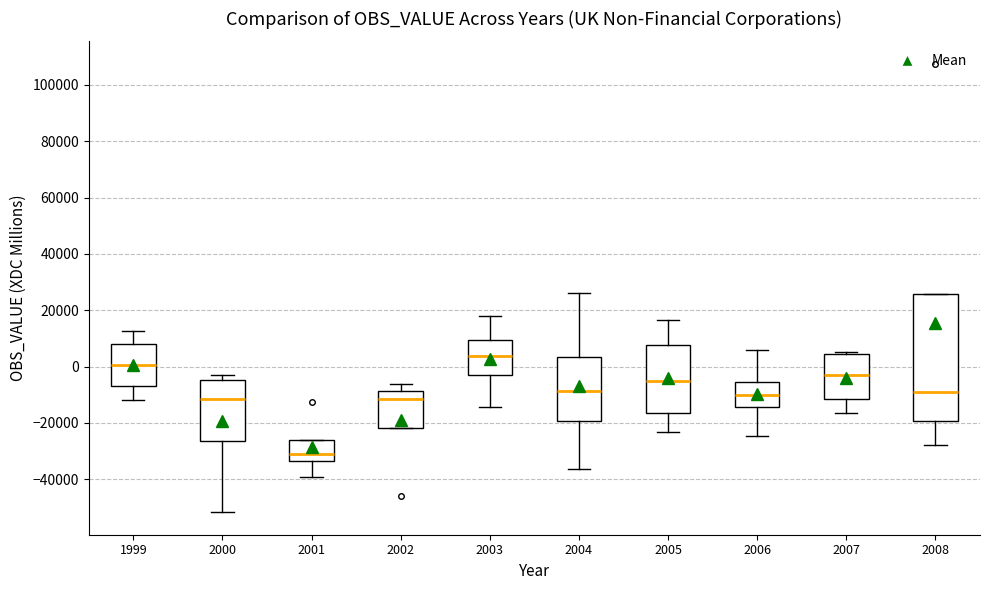

Where is the upper edge of the box at x = 2008 on the y-axis? The values are not printed on the chart, so give them approximately, as read against the axis.

26000